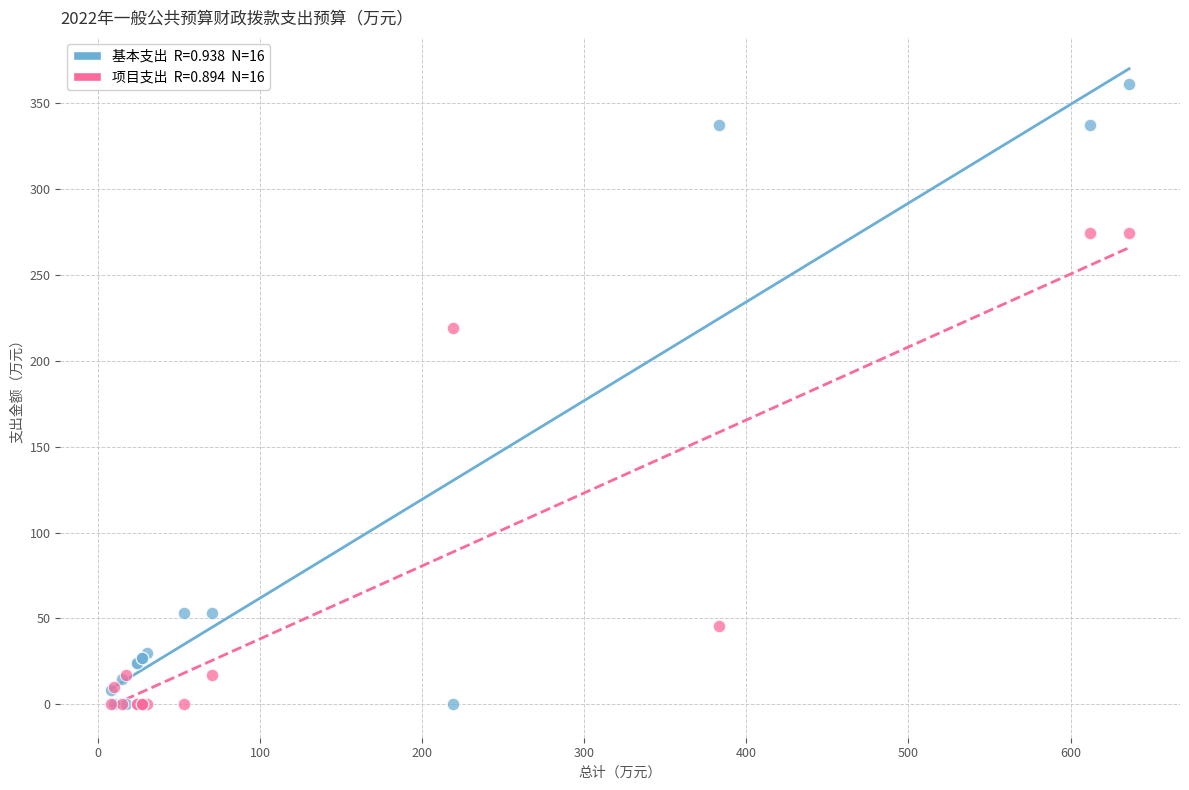

Across all series, what Y value is closest to 180?

219.0